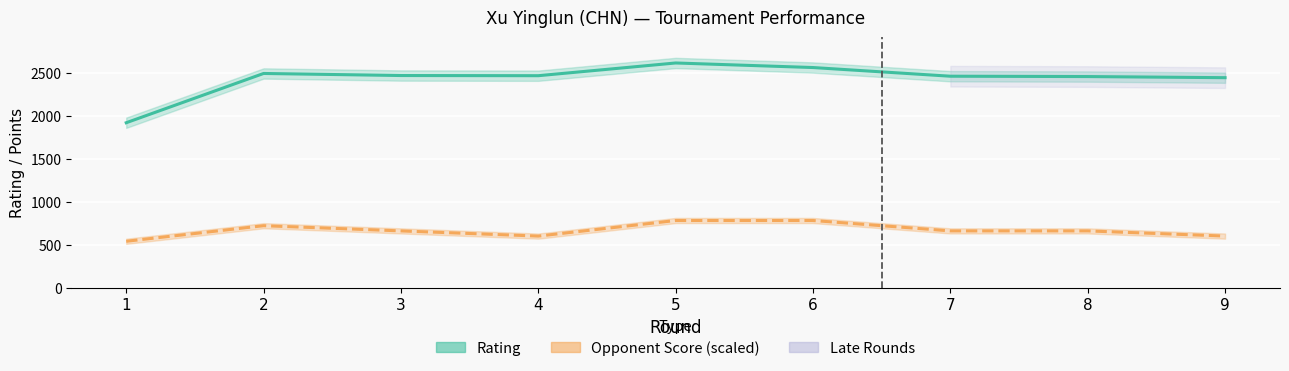

At which label is Rating closest to 2269?

9